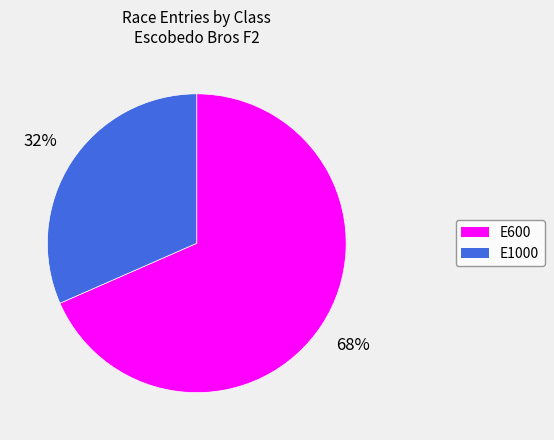

Combined, do E1000 and E600 account for over 50%?

Yes